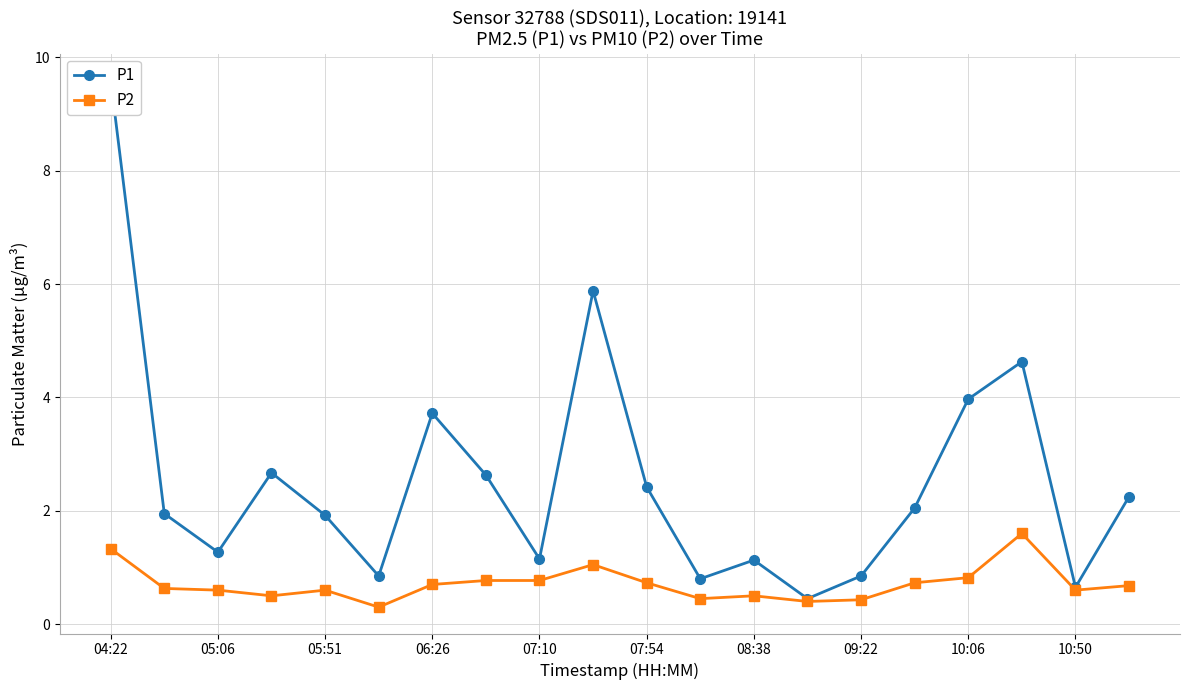

True or false: P2 and P1 cross at least once.

False